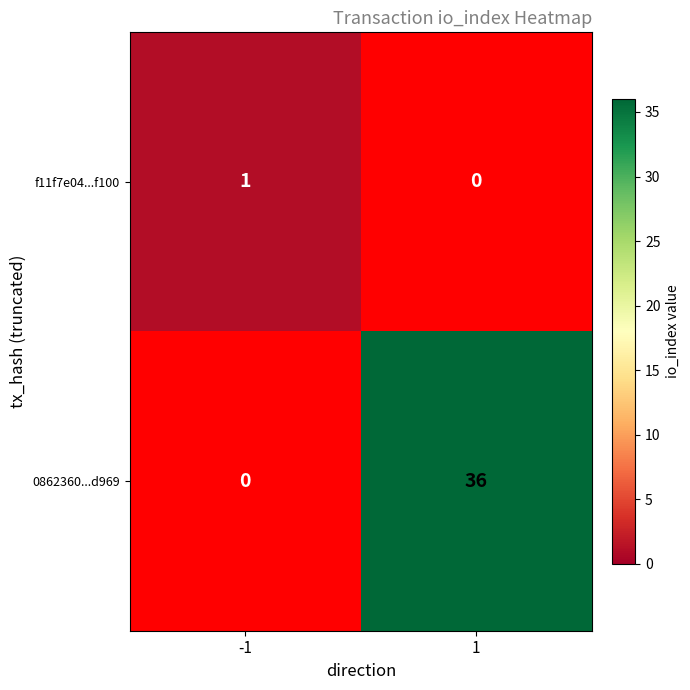

Rank the series at 1 from lowest to highest value.

f11f7e04...f100, 0862360...d969